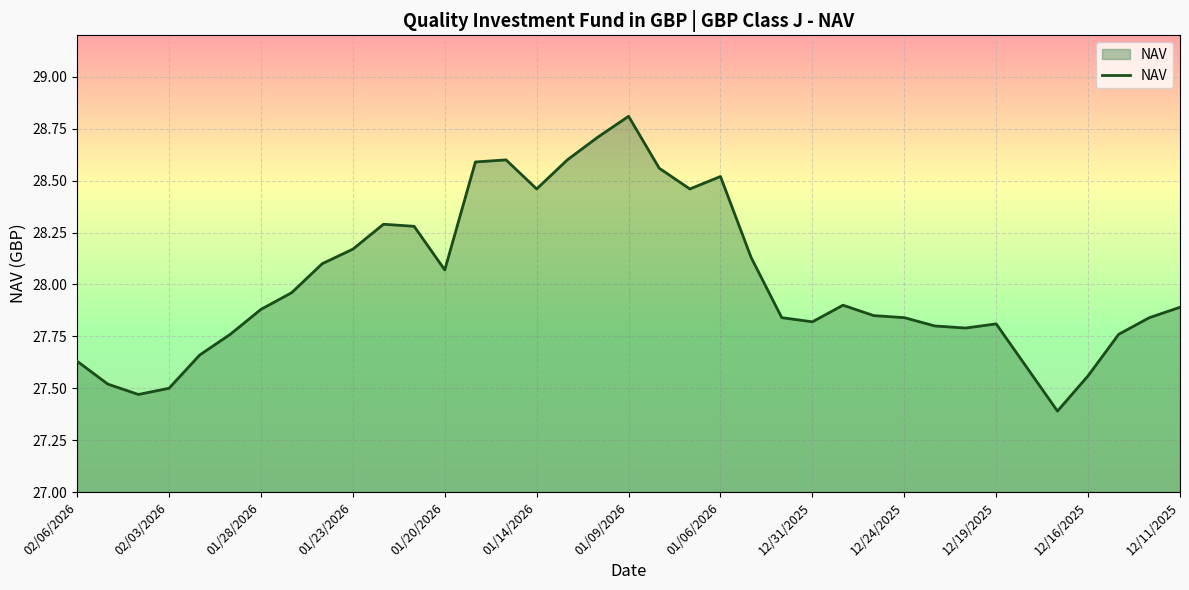

How many lines are shown in the chart?

1